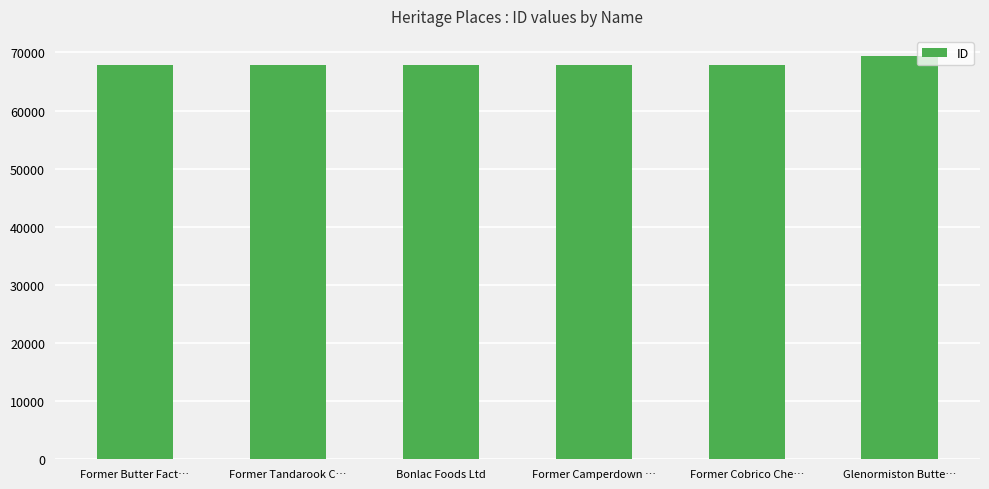

What is the change in value from Bonlac Foods Ltd to Glenormiston Butte…?

+1589